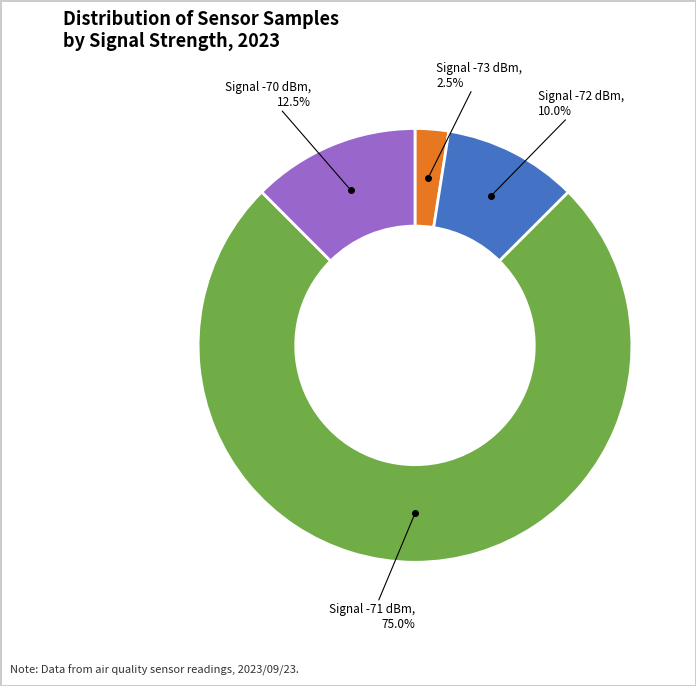

How many segments does this pie chart have?

4